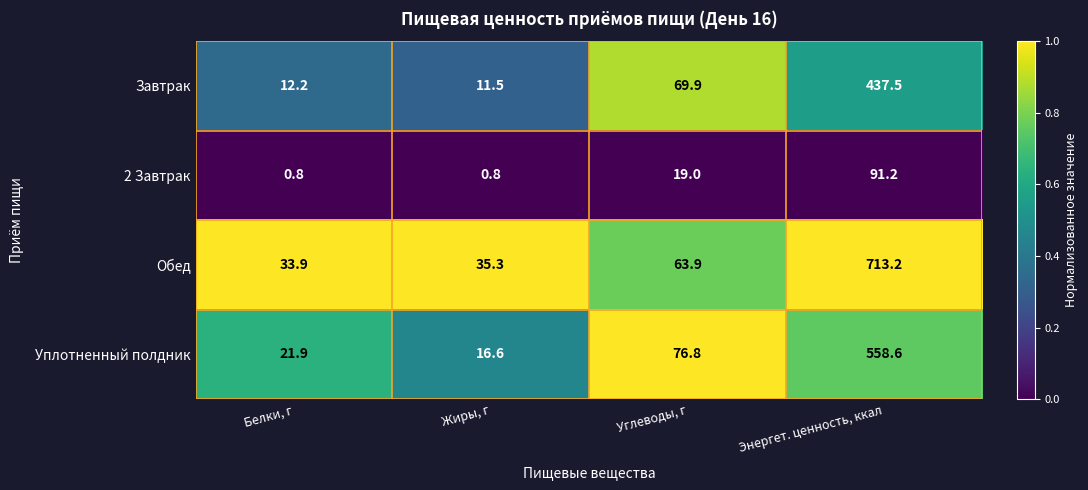

The value of Обед at Белки, г is 14.7. True or false?

False